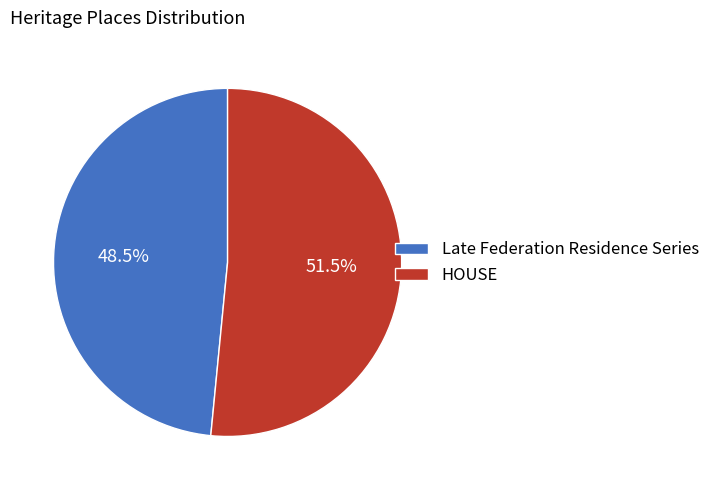

Which slice is the largest?

HOUSE